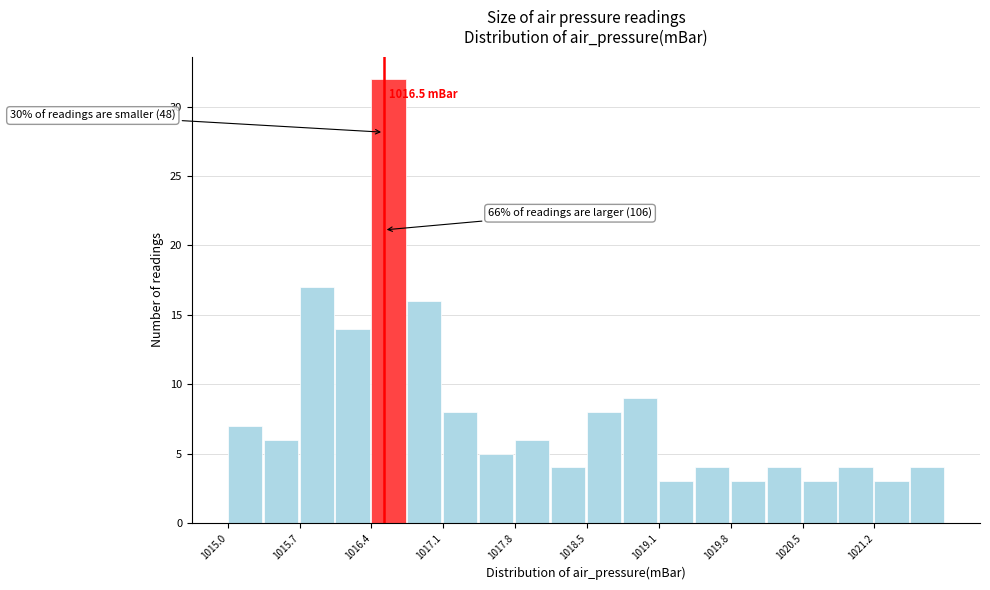

Read against the x-axis, roughly where is the centre of the tallest bar?

1016.5